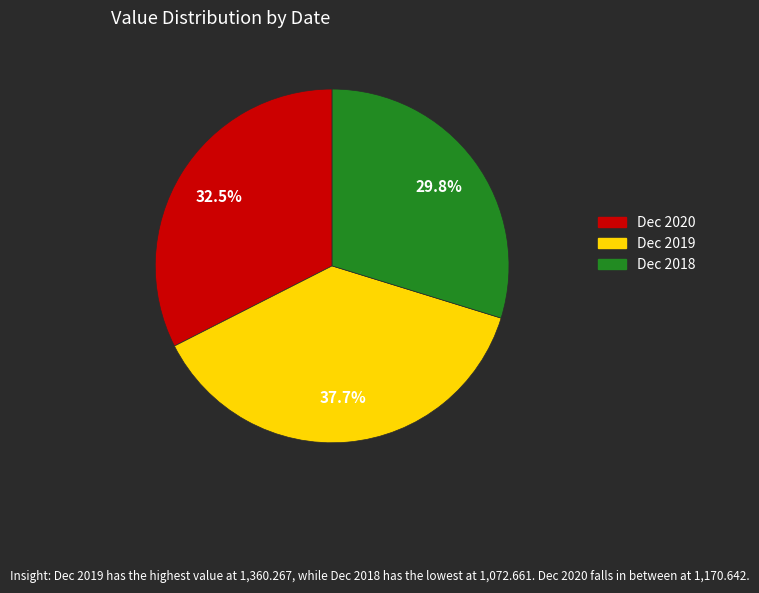

Which category has the smallest portion of the pie?

Dec 2018